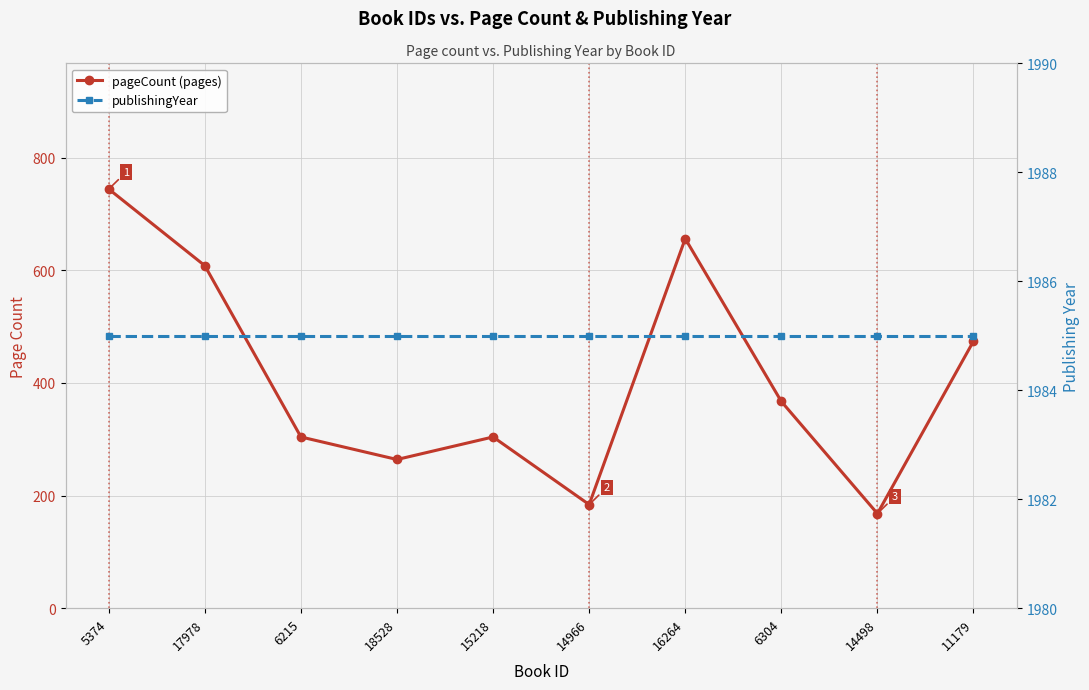

Reading right to left, what are all the values shown in this chart?

pageCount (pages): 11179=474	14498=168	6304=367	16264=656	14966=184	15218=304	18528=264	6215=304	17978=608	5374=744
publishingYear: 11179=1985	14498=1985	6304=1985	16264=1985	14966=1985	15218=1985	18528=1985	6215=1985	17978=1985	5374=1985